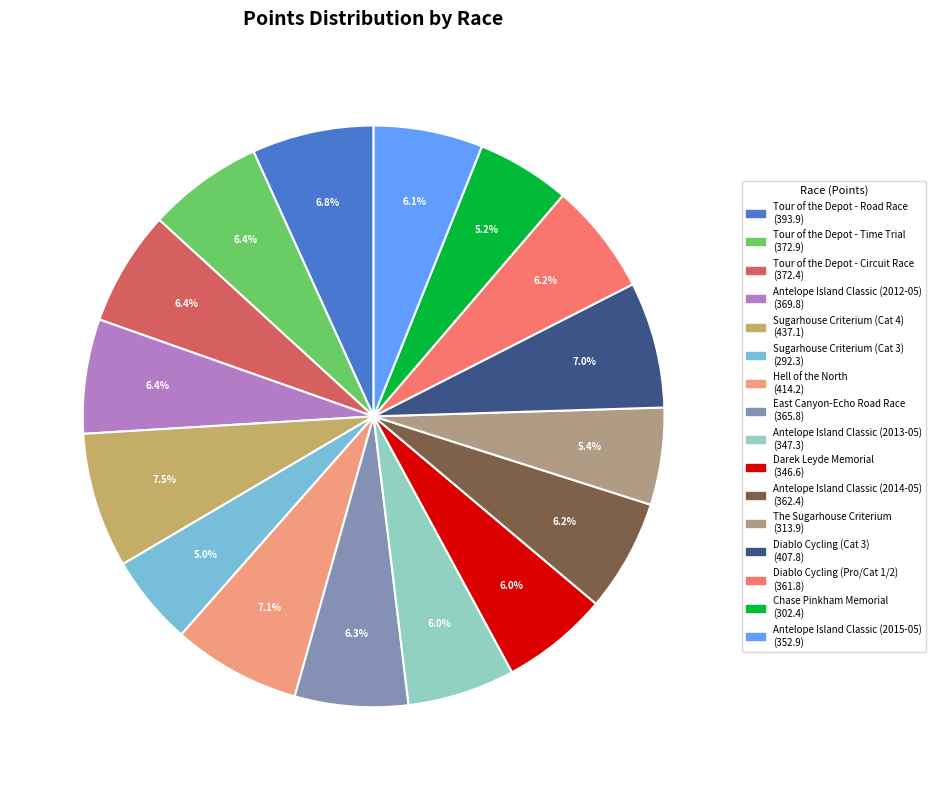

Does Antelope Island Classic (2015-05) account for over 50% of the chart?

No